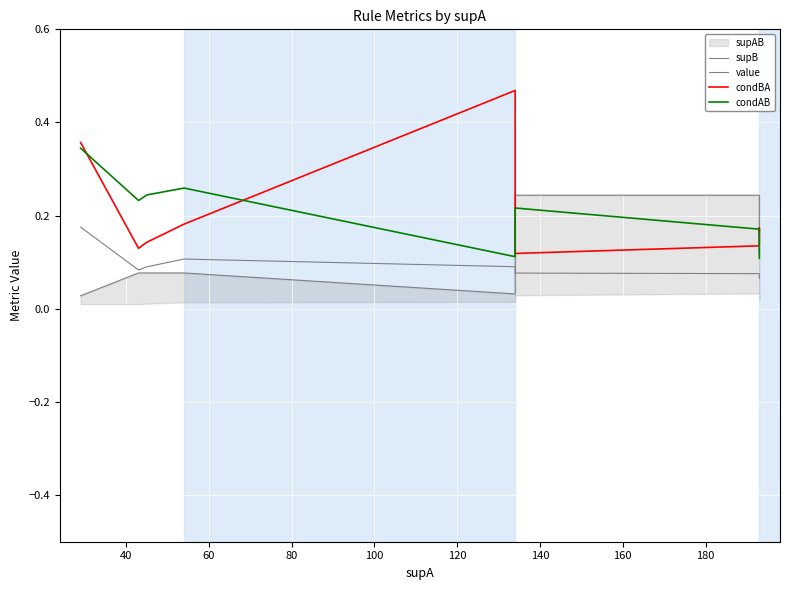

At 140, list the series in order from smallest to largest.

value, condBA, condAB, supB